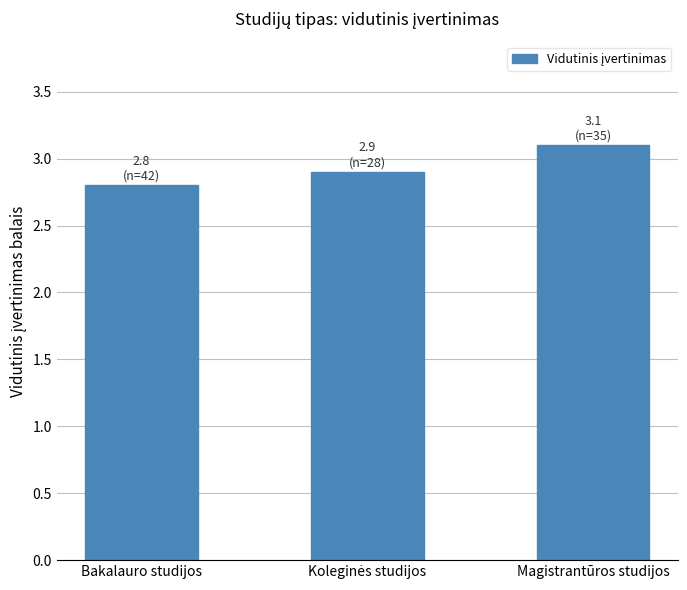

At which label is the value closest to 2?

Bakalauro studijos